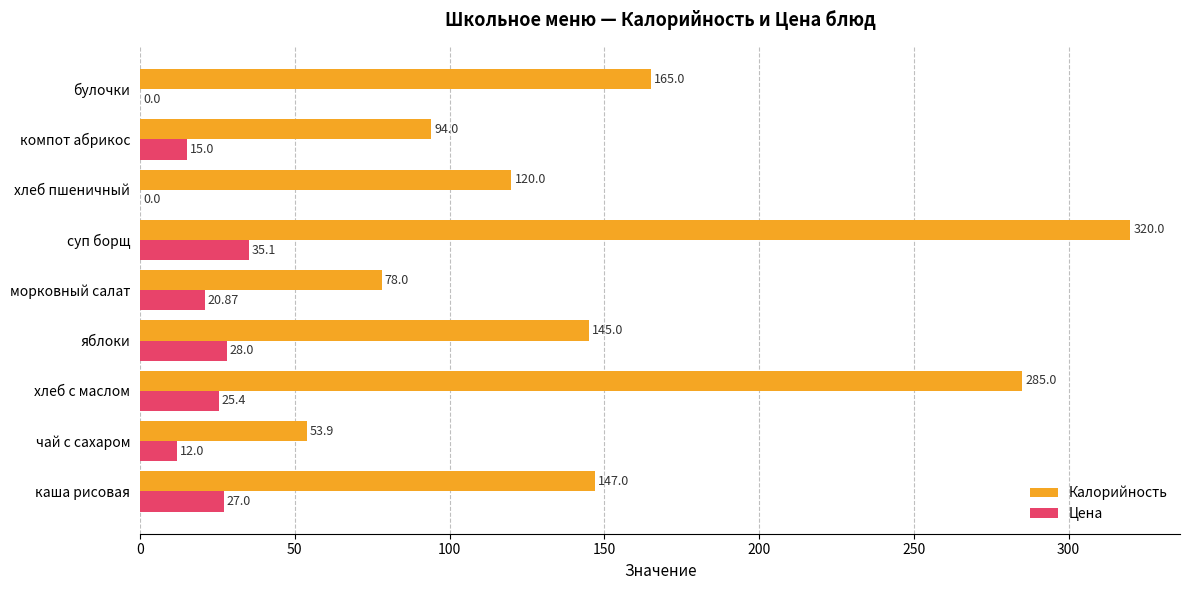

Which label corresponds to the largest value in the chart?

суп борщ